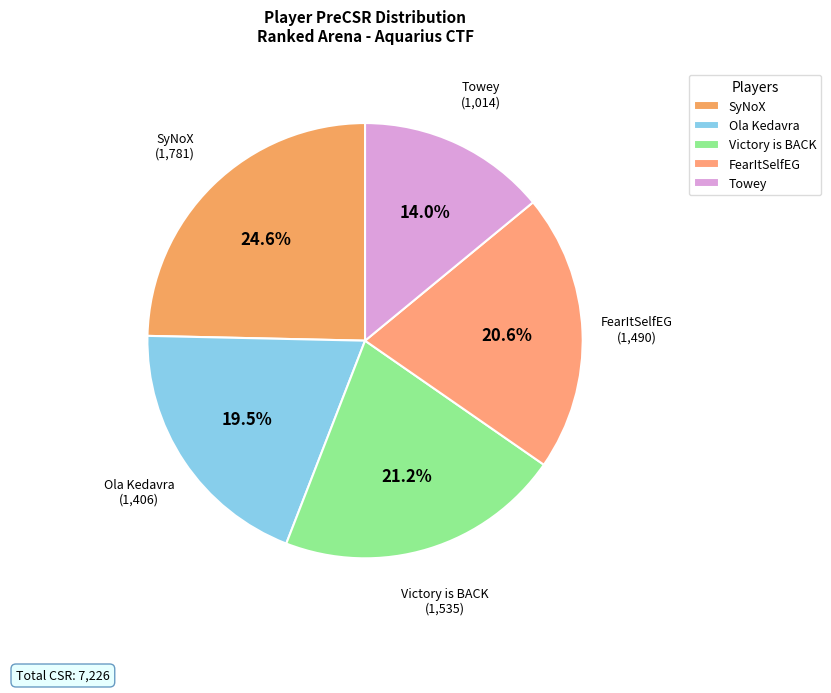

What percentage is NOT represented by SyNoX?

75.4%